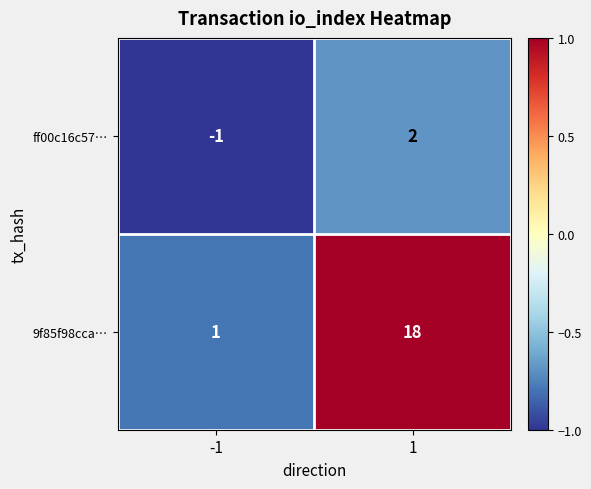

True or false: 9f85f98cca… has a value of 18 at 1.

True